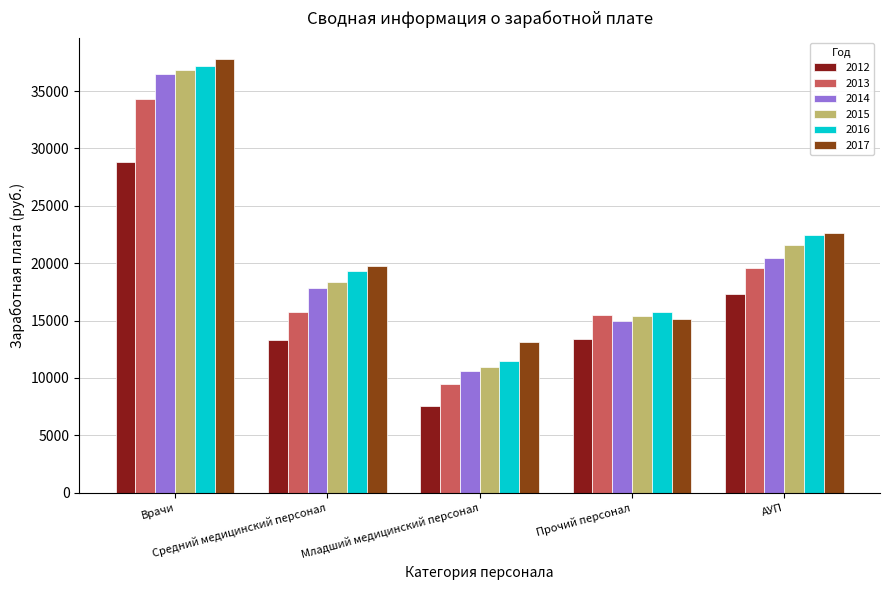

Which series has the widest spread of values?

2014